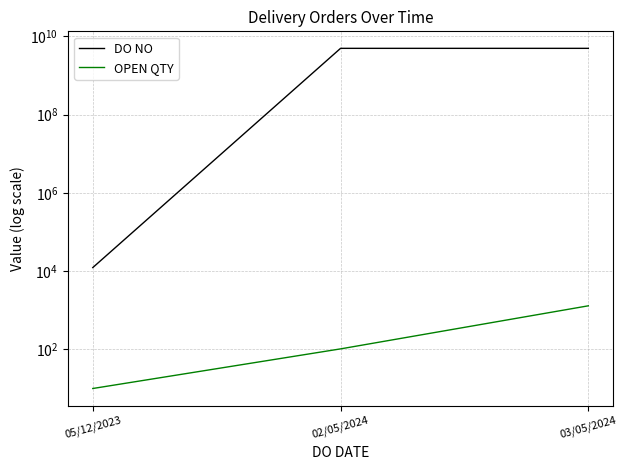

True or false: DO NO has a value of 12345 at 05/12/2023.

True